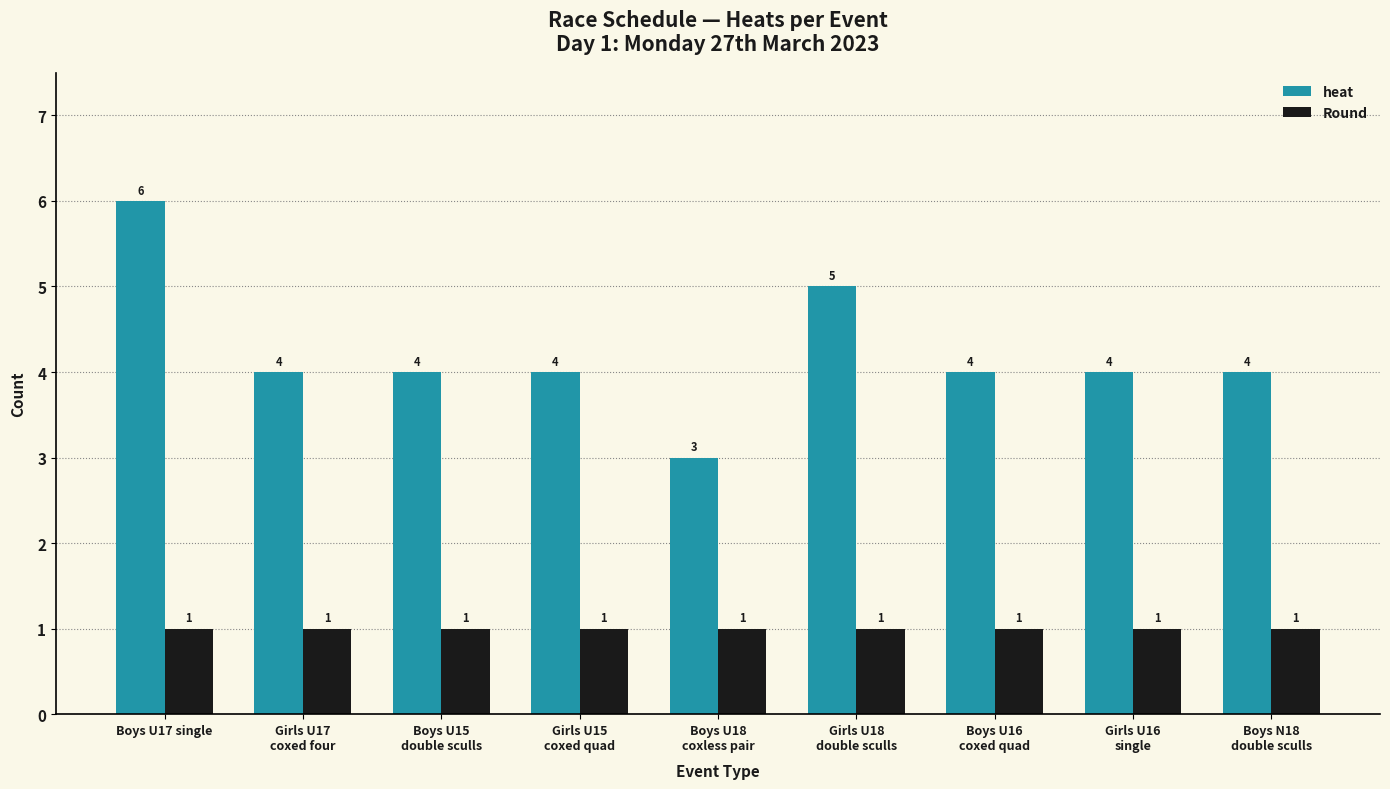

Reading right to left, transcribe all the data shown in this chart.

heat: Boys N18
double sculls=4	Girls U16
single=4	Boys U16
coxed quad=4	Girls U18
double sculls=5	Boys U18
coxless pair=3	Girls U15
coxed quad=4	Boys U15
double sculls=4	Girls U17
coxed four=4	Boys U17 single=6
Round: Boys N18
double sculls=1	Girls U16
single=1	Boys U16
coxed quad=1	Girls U18
double sculls=1	Boys U18
coxless pair=1	Girls U15
coxed quad=1	Boys U15
double sculls=1	Girls U17
coxed four=1	Boys U17 single=1